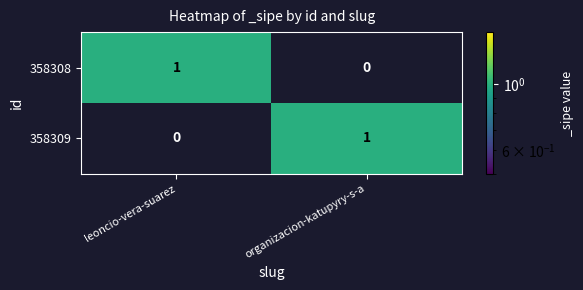

True or false: 358309 has a value of 2 at organizacion-katupyry-s-a.

False